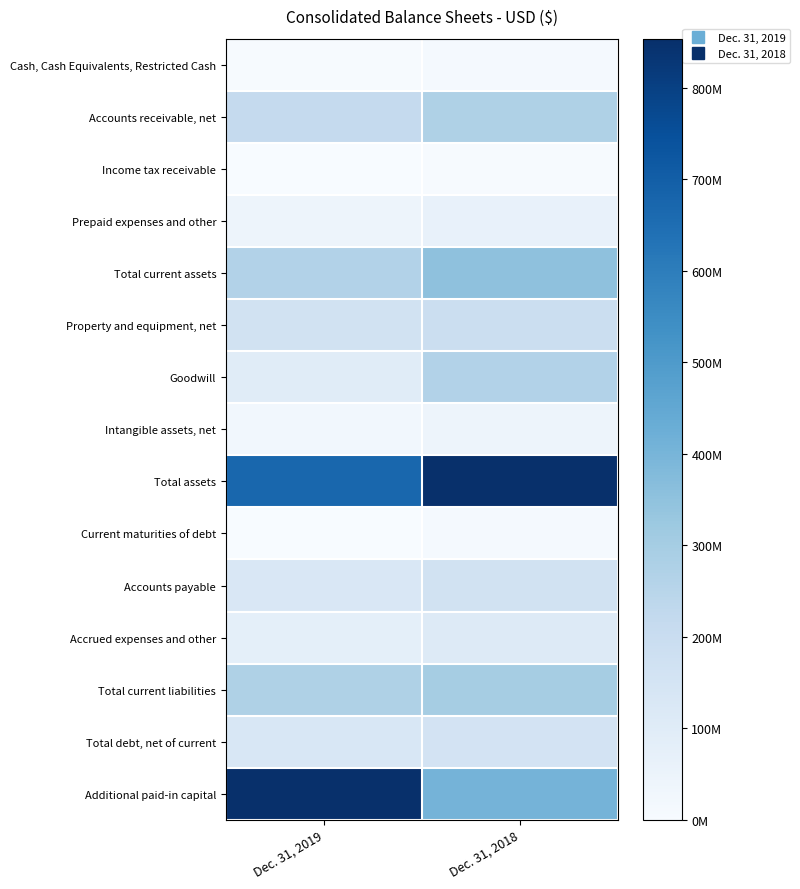

Reading left to right, extract all data points from this chart.

Cash, Cash Equivalents, Restricted Cash: Dec. 31, 2019=4777000	Dec. 31, 2018=11179000
Accounts receivable, net: Dec. 31, 2019=216389000	Dec. 31, 2018=274843000
Income tax receivable: Dec. 31, 2019=2861000	Dec. 31, 2018=3910000
Prepaid expenses and other: Dec. 31, 2019=40474000	Dec. 31, 2018=61106000
Total current assets: Dec. 31, 2019=264501000	Dec. 31, 2018=351038000
Property and equipment, net: Dec. 31, 2019=160634000	Dec. 31, 2018=188706000
Goodwill: Dec. 31, 2019=97265000	Dec. 31, 2018=264826000
Intangible assets, net: Dec. 31, 2019=25983000	Dec. 31, 2018=42526000
Total assets: Dec. 31, 2019=670397000	Dec. 31, 2018=853457000
Current maturities of debt: Dec. 31, 2019=2291000	Dec. 31, 2018=13171000
Accounts payable: Dec. 31, 2019=129724000	Dec. 31, 2018=160242000
Accrued expenses and other: Dec. 31, 2019=78721000	Dec. 31, 2018=110943000
Total current liabilities: Dec. 31, 2019=274136000	Dec. 31, 2018=297585000
Total debt, net of current: Dec. 31, 2019=131540000	Dec. 31, 2018=155596000
Additional paid-in capital: Dec. 31, 2019=853804000	Dec. 31, 2018=405243000